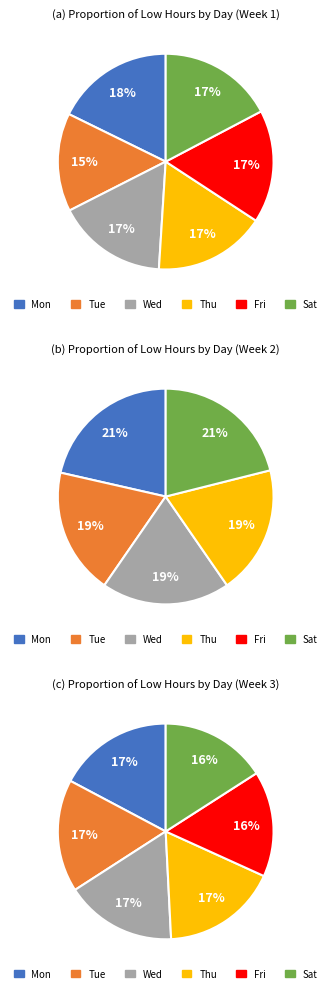

True or false: Thu accounts for 28% of the total.

False